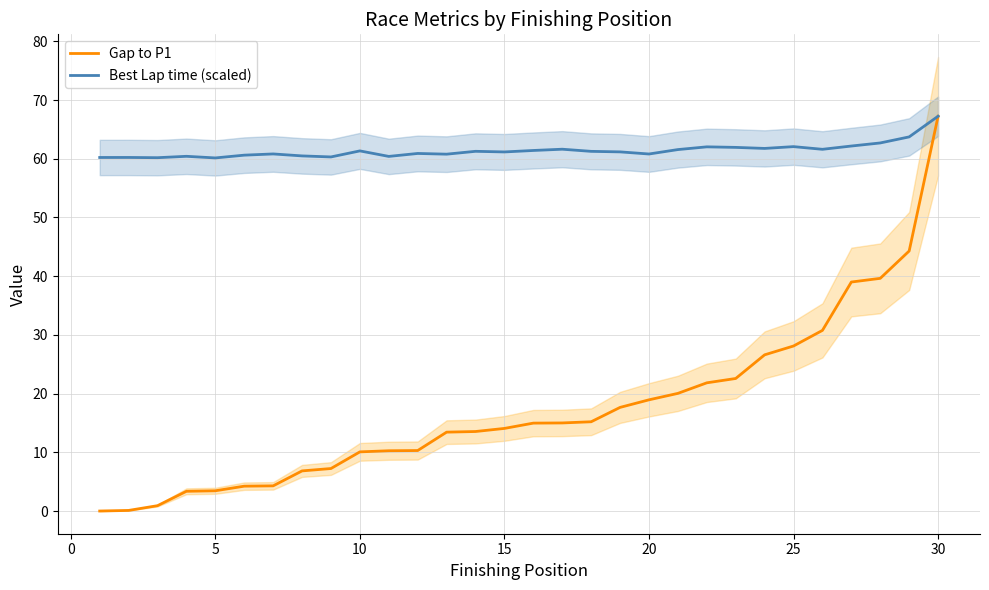

Is it true that Gap to P1 equals 18.9 at 20?

True